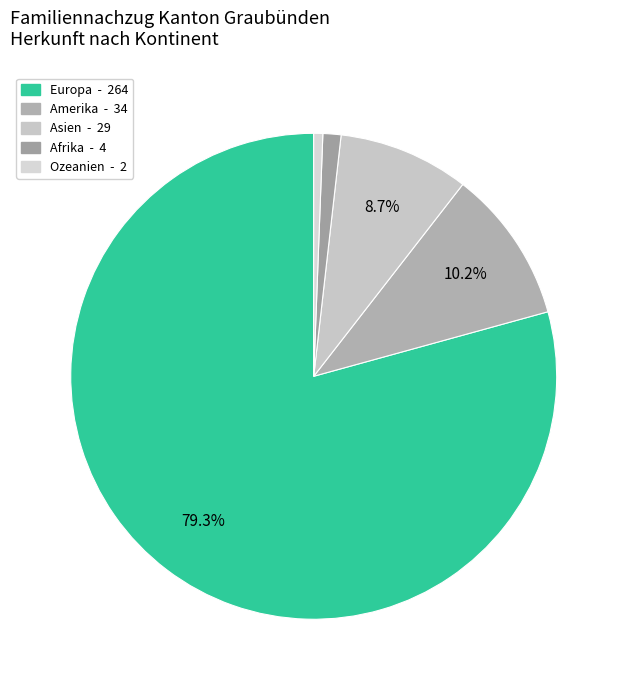

True or false: Europa accounts for 79% of the total.

True